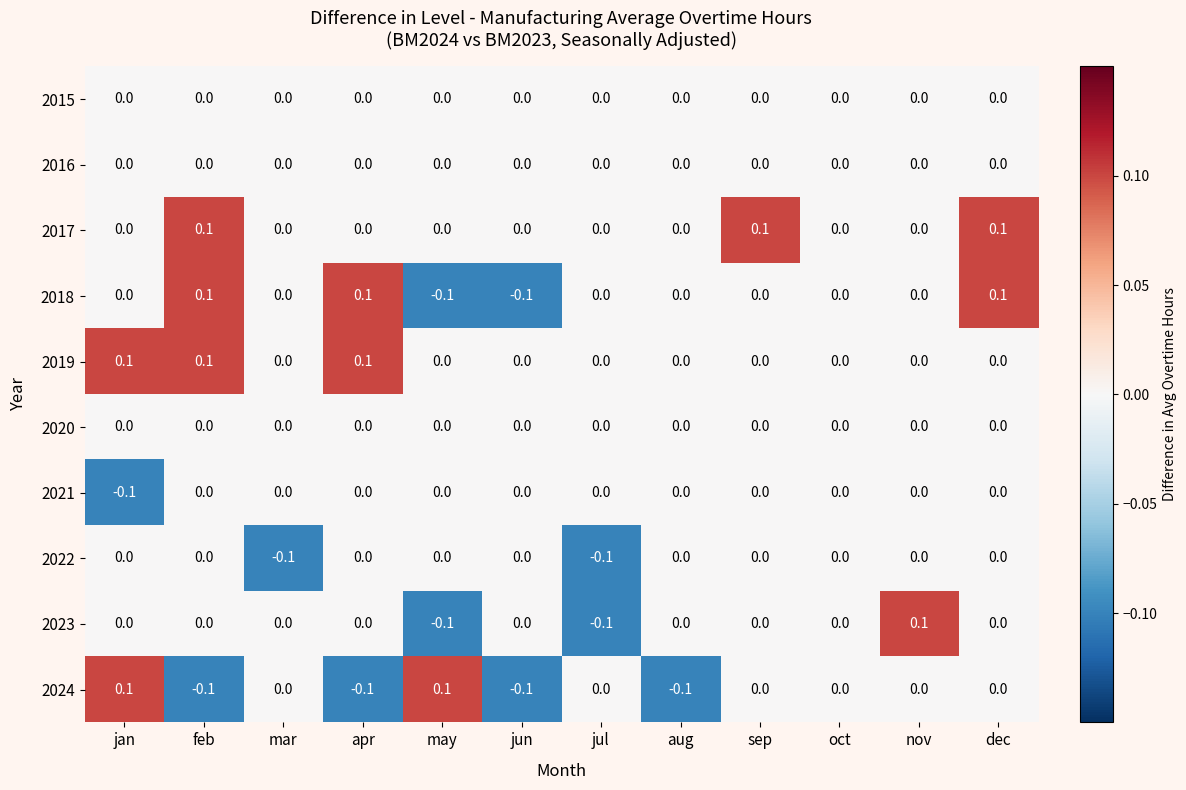

How many categories are shown in the chart?

12